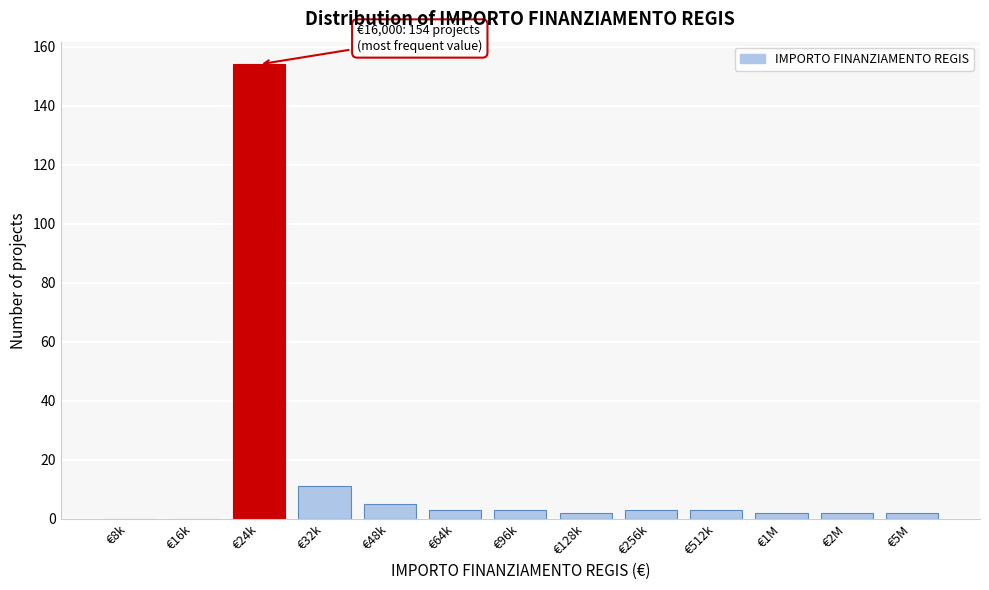

Reading left to right, list all the values displayed in this chart.

€8k=0	€16k=0	€24k=154	€32k=11	€48k=5	€64k=3	€96k=3	€128k=2	€256k=3	€512k=3	€1M=2	€2M=2	€5M=2